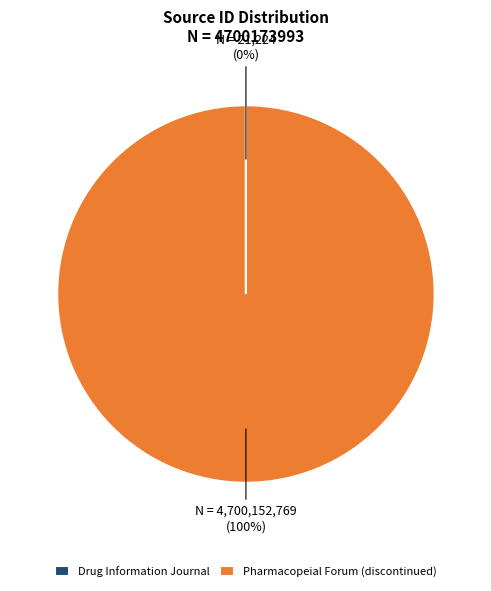

To the nearest percent, what is the average slice percentage?

50%